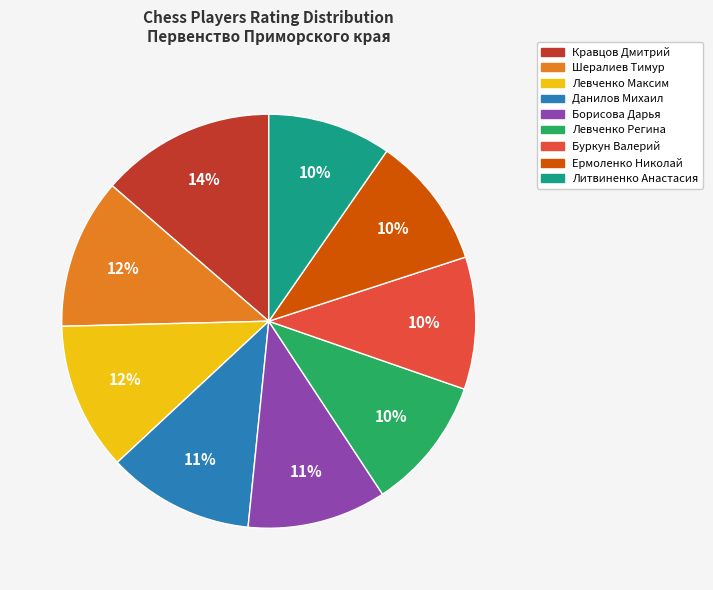

To the nearest percent, what percentage of the pie is Кравцов Дмитрий?

14%